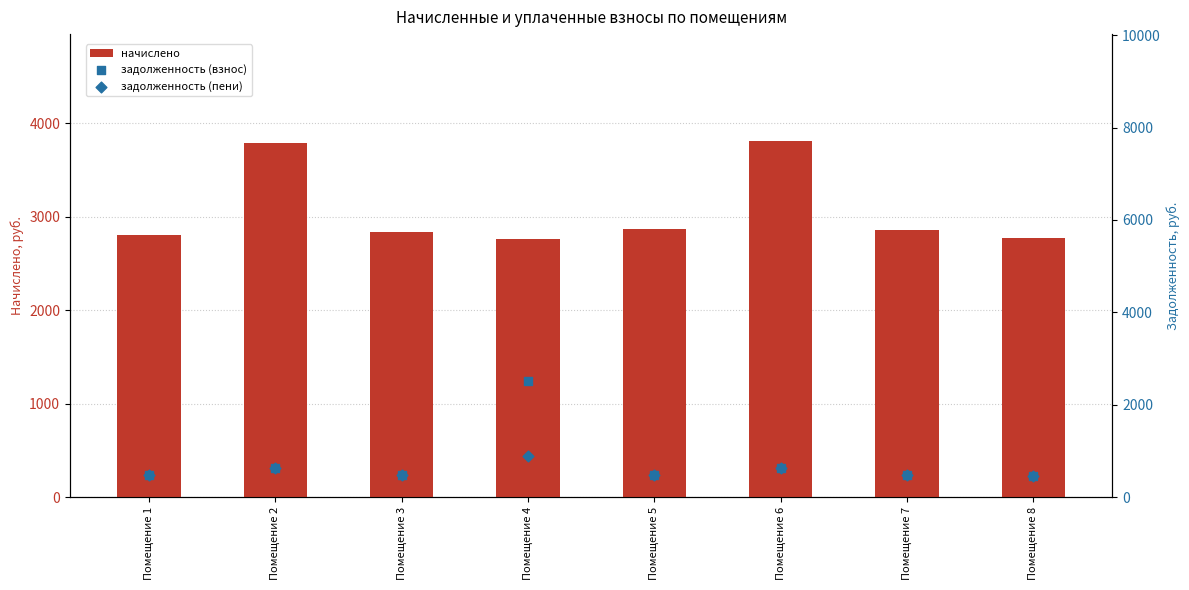

Is the value of задолженность (пени) at Помещение 7 greater than the value of начислено at Помещение 5?

No